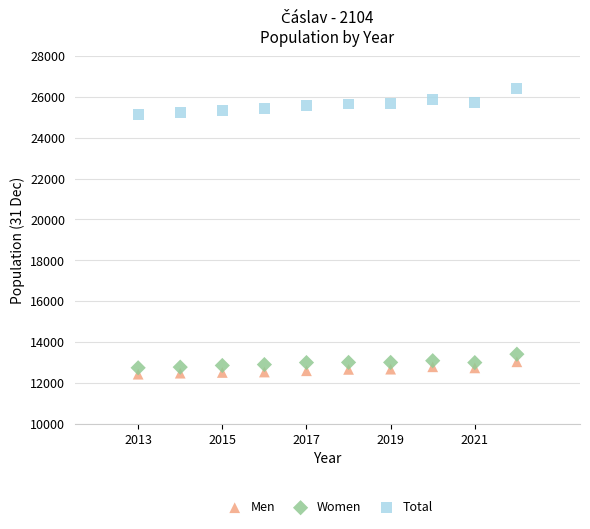

Which series contains the lowest Y value?

Men